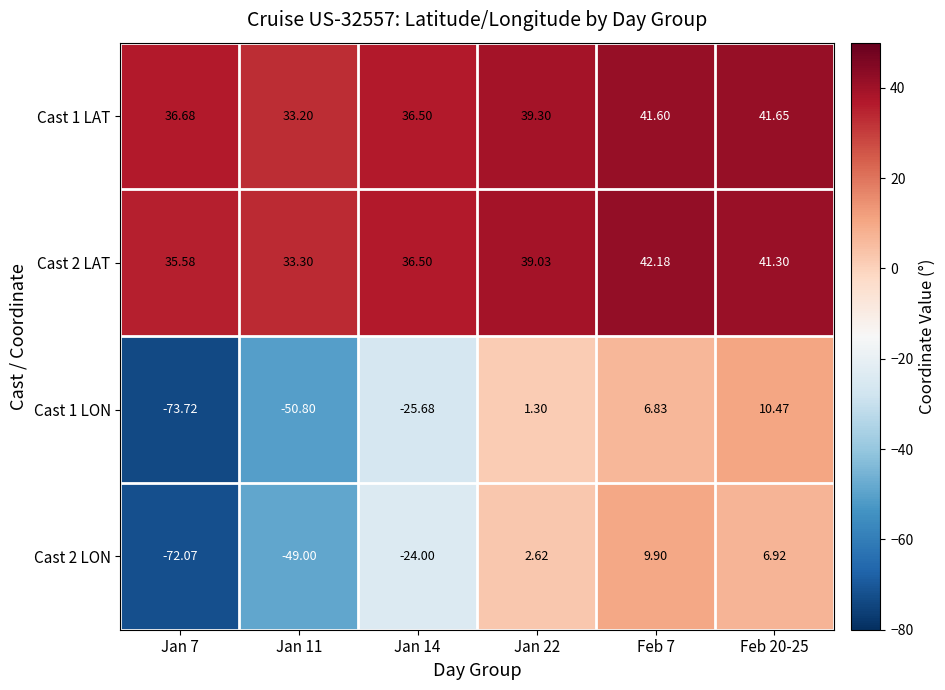

Rank the series by their maximum value, from lowest to highest.

Cast 2 LON, Cast 1 LON, Cast 1 LAT, Cast 2 LAT